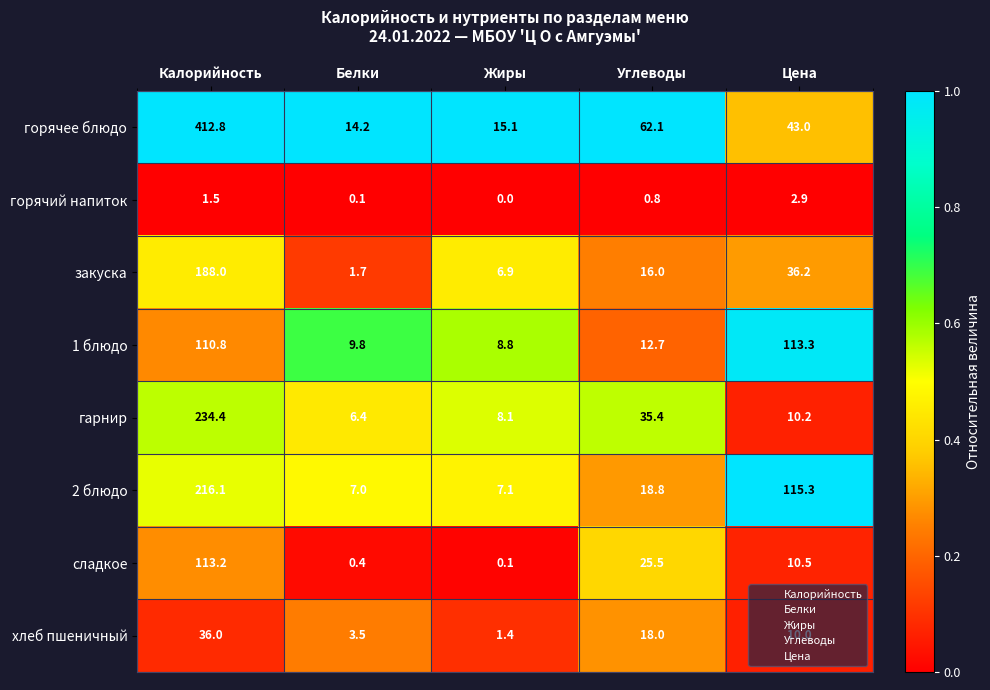

The горячий напиток series shows 1.2 at Углеводы. True or false?

False